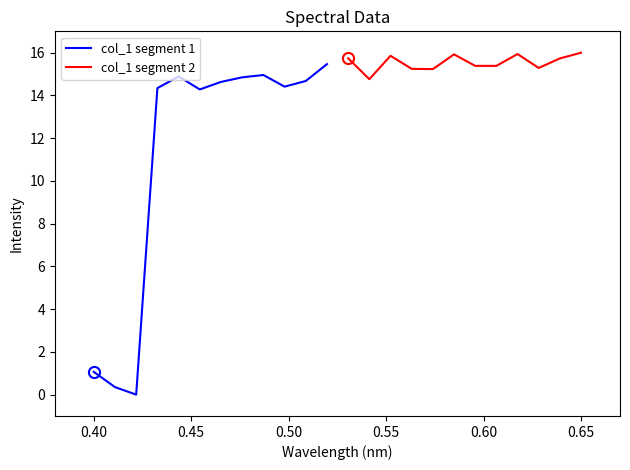

True or false: col_1 segment 1 and col_1 segment 2 cross at least once.

False